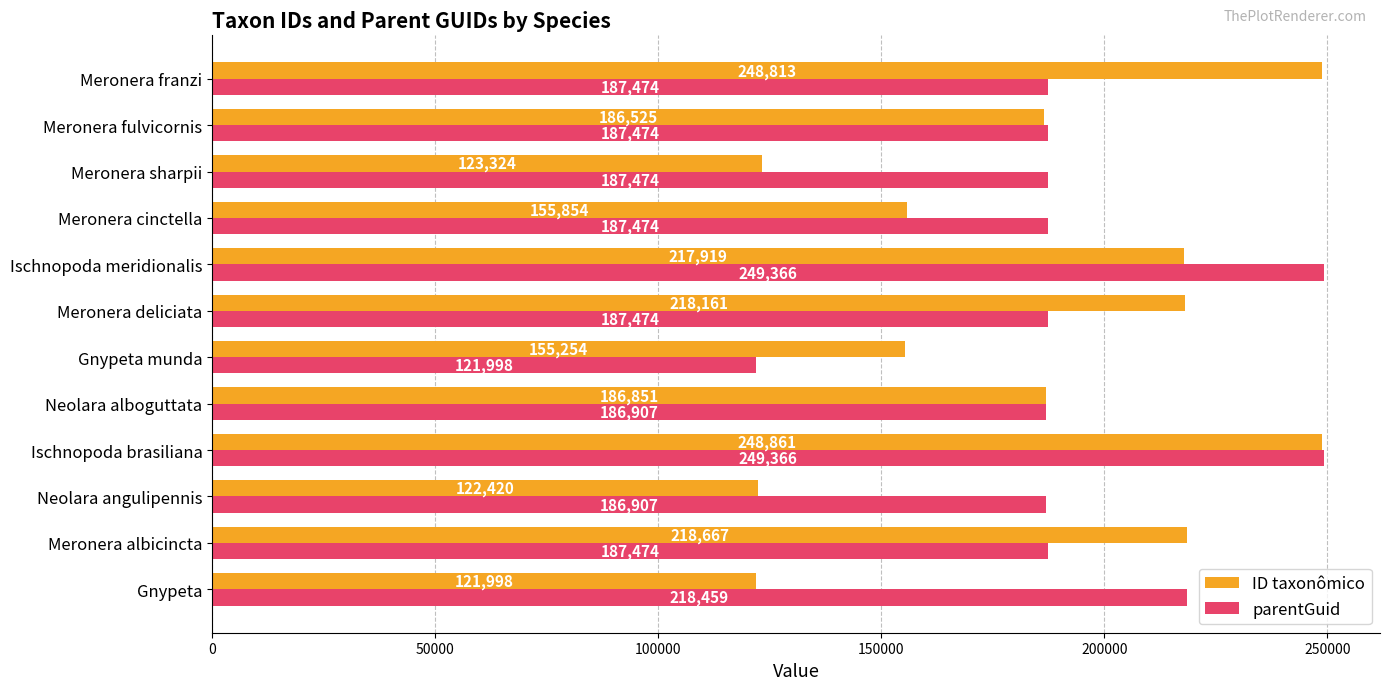

The value of ID taxonômico at Meronera franzi is 379316. True or false?

False